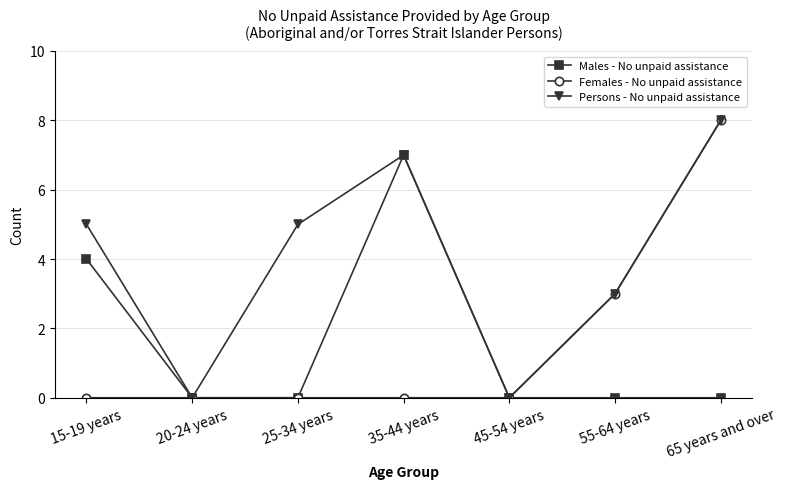

How many data points does each series have?

7